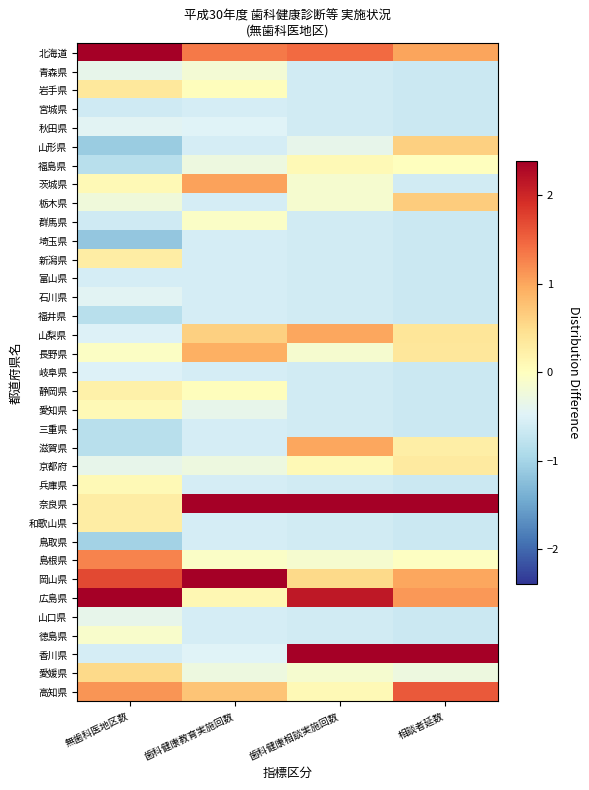

Reading left to right, transcribe all the data shown in this chart.

北海道: 無歯科医地区数=3.7	歯科健康教育実施回数=1.3	歯科健康相談実施回数=1.5	相談者延数=1.0
青森県: 無歯科医地区数=-0.4	歯科健康教育実施回数=-0.2	歯科健康相談実施回数=-0.6	相談者延数=-0.7
岩手県: 無歯科医地区数=0.3	歯科健康教育実施回数=0.0	歯科健康相談実施回数=-0.6	相談者延数=-0.7
宮城県: 無歯科医地区数=-0.6	歯科健康教育実施回数=-0.6	歯科健康相談実施回数=-0.6	相談者延数=-0.7
秋田県: 無歯科医地区数=-0.4	歯科健康教育実施回数=-0.5	歯科健康相談実施回数=-0.6	相談者延数=-0.7
山形県: 無歯科医地区数=-1.1	歯科健康教育実施回数=-0.6	歯科健康相談実施回数=-0.4	相談者延数=0.6
福島県: 無歯科医地区数=-0.8	歯科健康教育実施回数=-0.3	歯科健康相談実施回数=0.1	相談者延数=0.0
茨城県: 無歯科医地区数=0.1	歯科健康教育実施回数=1.0	歯科健康相談実施回数=-0.1	相談者延数=-0.6
栃木県: 無歯科医地区数=-0.2	歯科健康教育実施回数=-0.6	歯科健康相談実施回数=-0.1	相談者延数=0.7
群馬県: 無歯科医地区数=-0.6	歯科健康教育実施回数=-0.1	歯科健康相談実施回数=-0.6	相談者延数=-0.7
埼玉県: 無歯科医地区数=-1.2	歯科健康教育実施回数=-0.6	歯科健康相談実施回数=-0.6	相談者延数=-0.7
新潟県: 無歯科医地区数=0.3	歯科健康教育実施回数=-0.6	歯科健康相談実施回数=-0.6	相談者延数=-0.7
富山県: 無歯科医地区数=-0.6	歯科健康教育実施回数=-0.6	歯科健康相談実施回数=-0.6	相談者延数=-0.7
石川県: 無歯科医地区数=-0.4	歯科健康教育実施回数=-0.6	歯科健康相談実施回数=-0.6	相談者延数=-0.7
福井県: 無歯科医地区数=-0.8	歯科健康教育実施回数=-0.6	歯科健康相談実施回数=-0.6	相談者延数=-0.7
山梨県: 無歯科医地区数=-0.5	歯科健康教育実施回数=0.6	歯科健康相談実施回数=1.0	相談者延数=0.4
長野県: 無歯科医地区数=-0.0	歯科健康教育実施回数=0.9	歯科健康相談実施回数=-0.1	相談者延数=0.4
岐阜県: 無歯科医地区数=-0.5	歯科健康教育実施回数=-0.6	歯科健康相談実施回数=-0.6	相談者延数=-0.7
静岡県: 無歯科医地区数=0.2	歯科健康教育実施回数=0.0	歯科健康相談実施回数=-0.6	相談者延数=-0.7
愛知県: 無歯科医地区数=0.1	歯科健康教育実施回数=-0.4	歯科健康相談実施回数=-0.6	相談者延数=-0.7
三重県: 無歯科医地区数=-0.8	歯科健康教育実施回数=-0.6	歯科健康相談実施回数=-0.6	相談者延数=-0.7
滋賀県: 無歯科医地区数=-0.8	歯科健康教育実施回数=-0.6	歯科健康相談実施回数=1.0	相談者延数=0.3
京都府: 無歯科医地区数=-0.4	歯科健康教育実施回数=-0.3	歯科健康相談実施回数=0.1	相談者延数=0.3
兵庫県: 無歯科医地区数=0.1	歯科健康教育実施回数=-0.6	歯科健康相談実施回数=-0.6	相談者延数=-0.7
奈良県: 無歯科医地区数=0.3	歯科健康教育実施回数=4.2	歯科健康相談実施回数=2.6	相談者延数=3.7
和歌山県: 無歯科医地区数=0.3	歯科健康教育実施回数=-0.6	歯科健康相談実施回数=-0.6	相談者延数=-0.7
鳥取県: 無歯科医地区数=-1.0	歯科健康教育実施回数=-0.6	歯科健康相談実施回数=-0.6	相談者延数=-0.7
島根県: 無歯科医地区数=1.3	歯科健康教育実施回数=-0.1	歯科健康相談実施回数=-0.1	相談者延数=-0.0
岡山県: 無歯科医地区数=1.7	歯科健康教育実施回数=2.5	歯科健康相談実施回数=0.5	相談者延数=1.0
広島県: 無歯科医地区数=2.4	歯科健康教育実施回数=0.1	歯科健康相談実施回数=2.1	相談者延数=1.1
山口県: 無歯科医地区数=-0.4	歯科健康教育実施回数=-0.6	歯科健康相談実施回数=-0.6	相談者延数=-0.7
徳島県: 無歯科医地区数=-0.1	歯科健康教育実施回数=-0.6	歯科健康相談実施回数=-0.6	相談者延数=-0.7
香川県: 無歯科医地区数=-0.6	歯科健康教育実施回数=-0.5	歯科健康相談実施回数=3.5	相談者延数=2.4
愛媛県: 無歯科医地区数=0.5	歯科健康教育実施回数=-0.3	歯科健康相談実施回数=-0.1	相談者延数=-0.3
高知県: 無歯科医地区数=1.1	歯科健康教育実施回数=0.7	歯科健康相談実施回数=0.1	相談者延数=1.6